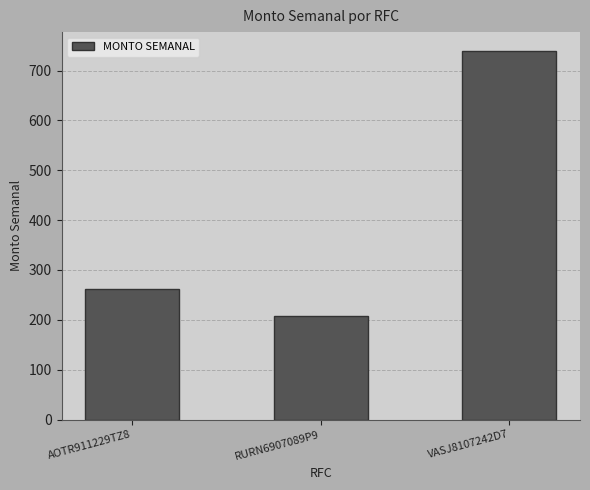

What is the smallest value displayed?

207.7